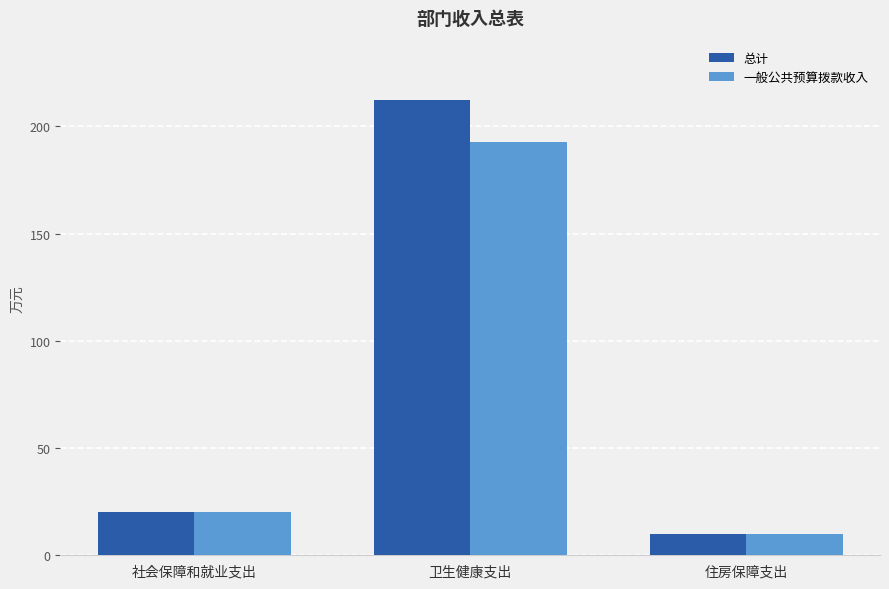

What is the label of the 1st bar from the right?

住房保障支出